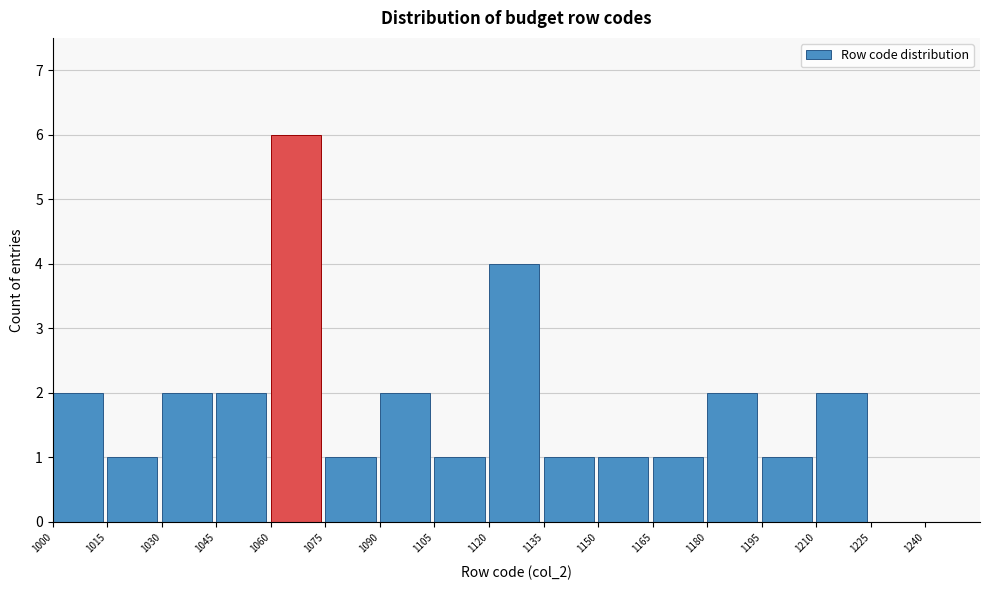

Reading left to right, list every bar in this chart as the range it spans on the x-axis followed by its height. Neither the bar edges nor the heights are printed on the chart, so give them approximately, as read against the axes.

1000 to 1015: 2
1015 to 1030: 1
1030 to 1045: 2
1045 to 1060: 2
1060 to 1075: 6
1075 to 1090: 1
1090 to 1105: 2
1105 to 1120: 1
1120 to 1135: 4
1135 to 1150: 1
1150 to 1165: 1
1165 to 1180: 1
1180 to 1195: 2
1195 to 1210: 1
1210 to 1225: 2
1225 to 1240: 0
1240 to 1255: 0